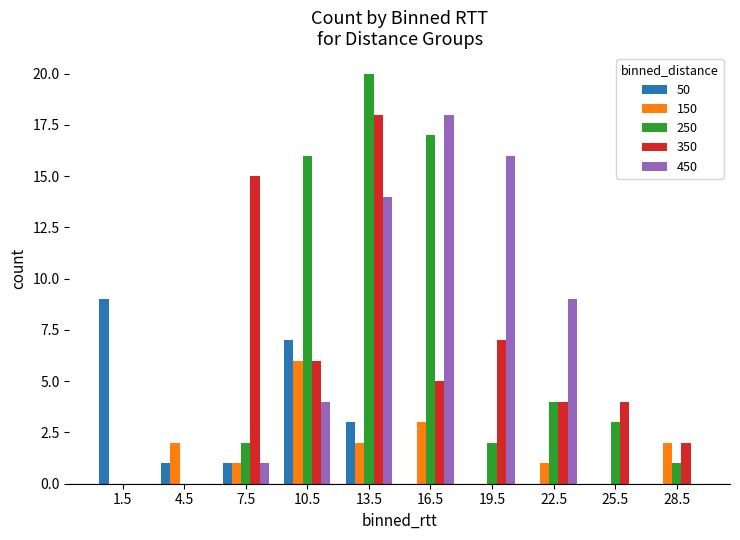

Count the number of data series in this chart.

5